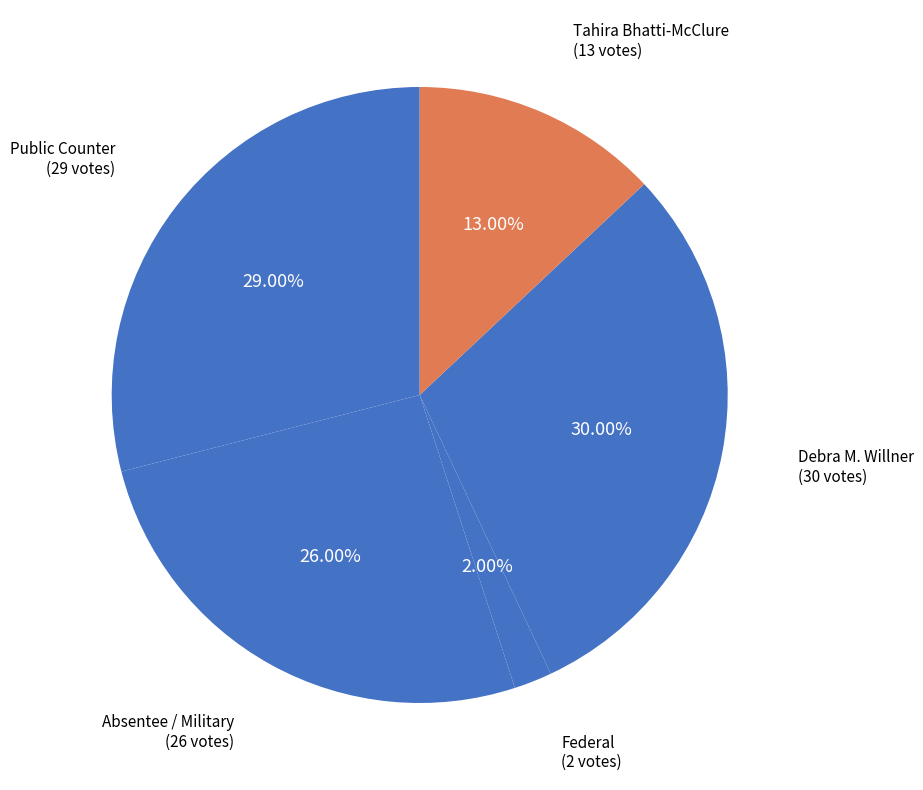

How many slices are in this pie chart?

5